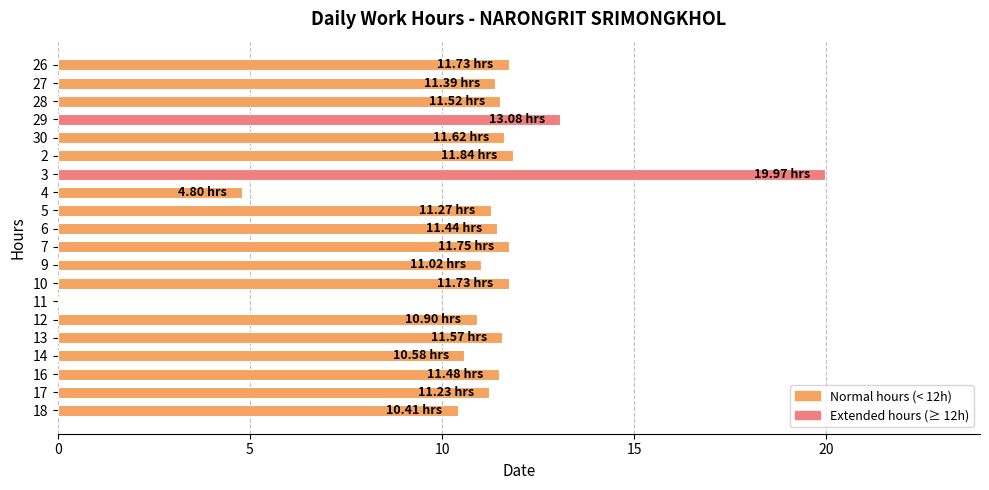

How many values are above zero?

19